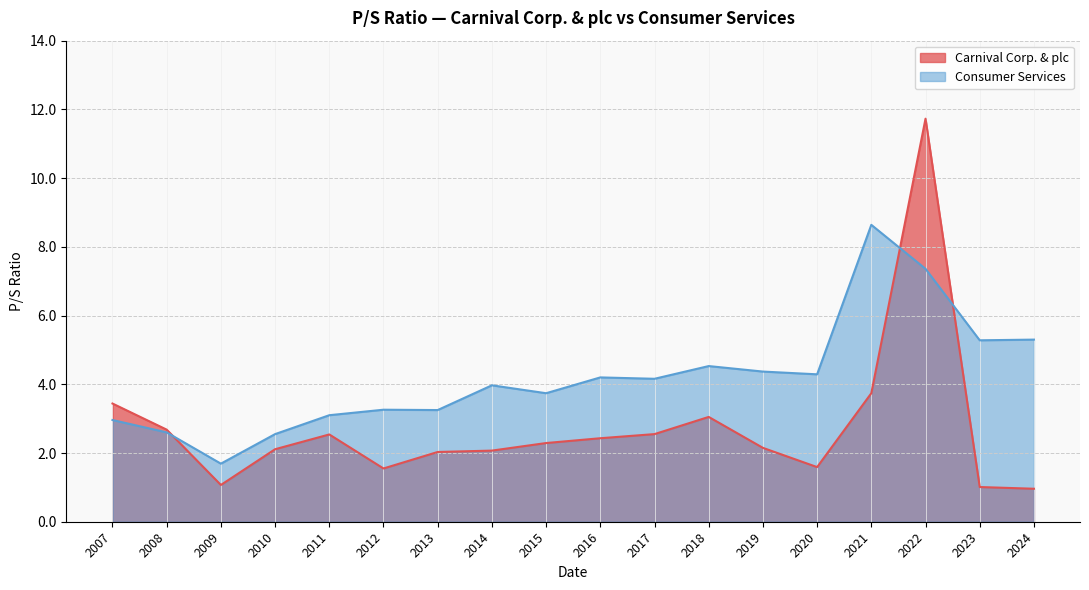

Rank the series by their maximum value, from highest to lowest.

Carnival Corp. & plc, Consumer Services